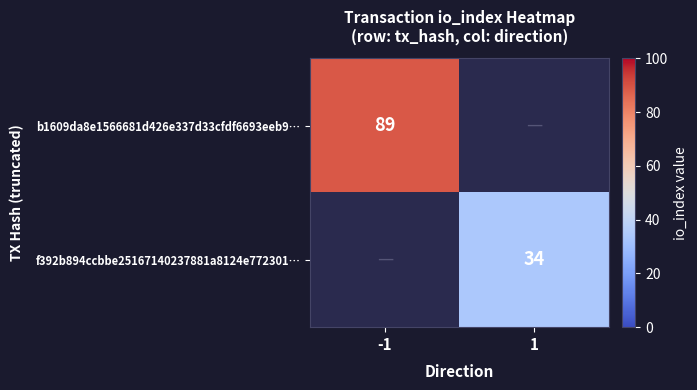

Is it true that f392b894ccbbe25167140237881a8124e772301… equals 13.6 at 1?

False